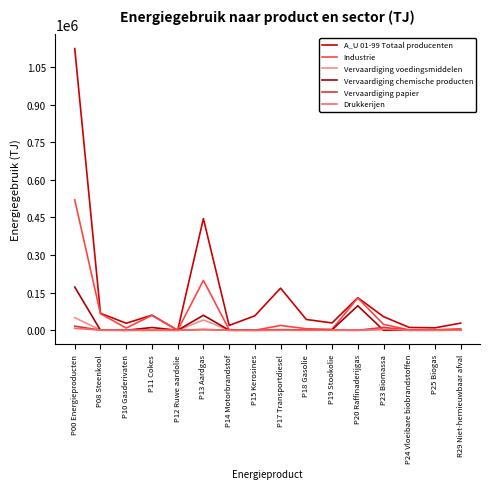

Is it true that Vervaardiging voedingsmiddelen equals 325.6 at P11 Cokes?

False